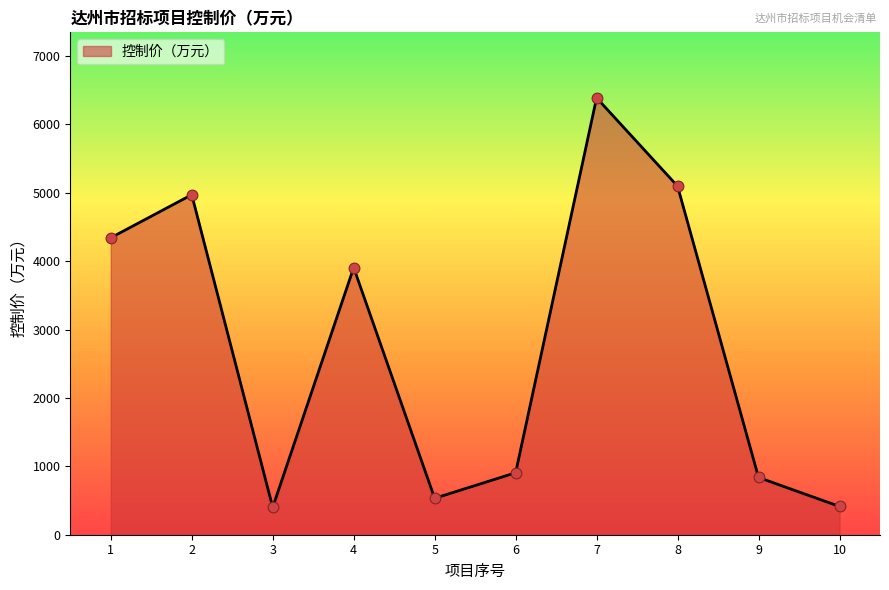

Between 7 and 1, which is larger?

7